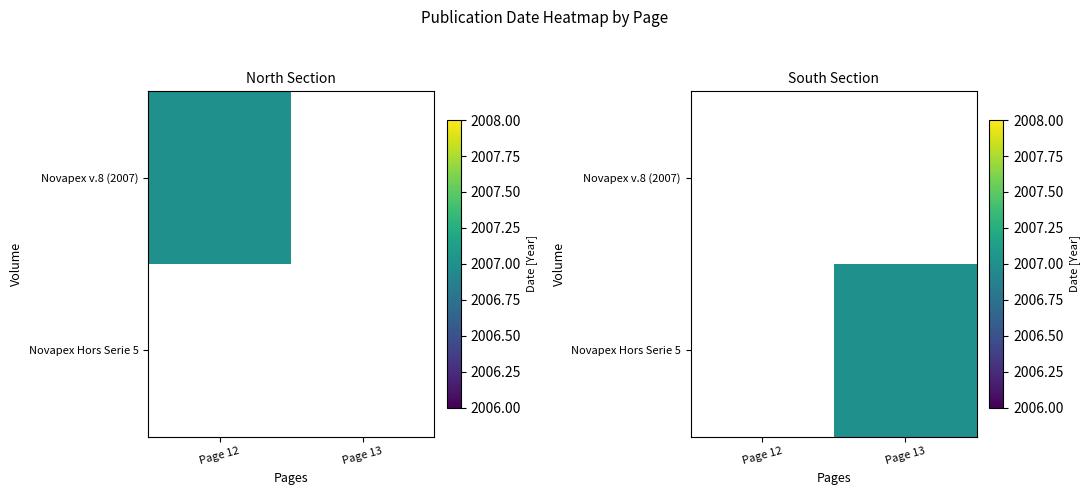

Between Page 13 and Page 12, which is larger?

Page 12